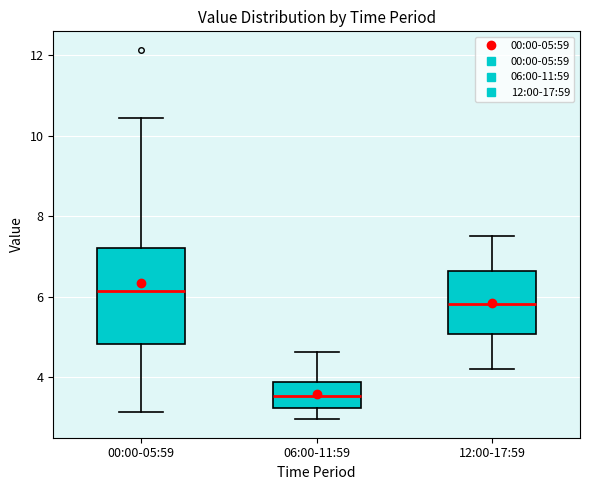

Reading left to right, transcribe this box plot: for each box, give where its median line is, the range the box spans, and where its two whiskers end, as read against the y-axis. The values are not printed on the chart, so give them approximately, as read against the axis.

00:00-05:59: median 6.2, box 4.8 to 7.2, whiskers 3.2 to 10.4
06:00-11:59: median 3.6, box 3.2 to 3.8, whiskers 3.0 to 4.6
12:00-17:59: median 5.8, box 5.0 to 6.6, whiskers 4.2 to 7.6